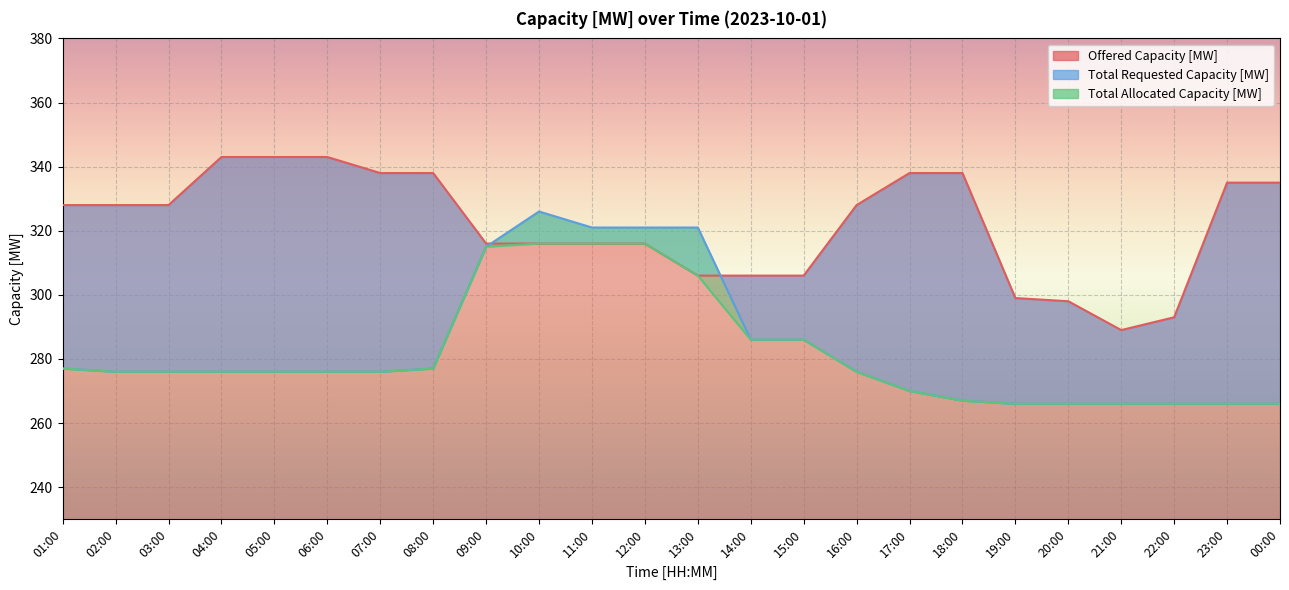

Reading right to left, list all the values displayed in this chart.

Offered Capacity [MW]: 335	335	293	289	298	299	338	338	328	306	306	306	316	316	316	316	338	338	343	343	343	328	328	328
Total Requested Capacity [MW]: 266	266	266	266	266	266	267	270	276	286	286	321	321	321	326	315	277	276	276	276	276	276	276	277
Total Allocated Capacity [MW]: 266	266	266	266	266	266	267	270	276	286	286	306	316	316	316	315	277	276	276	276	276	276	276	277